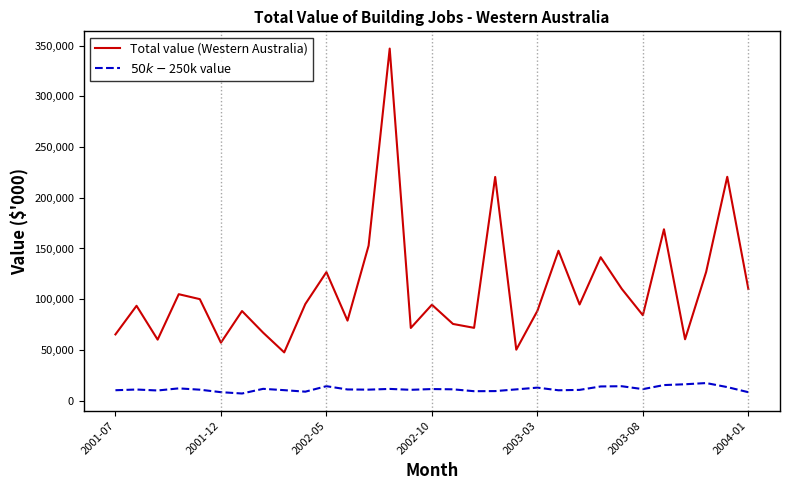

Which series has the widest spread of values?

Total value (Western Australia)